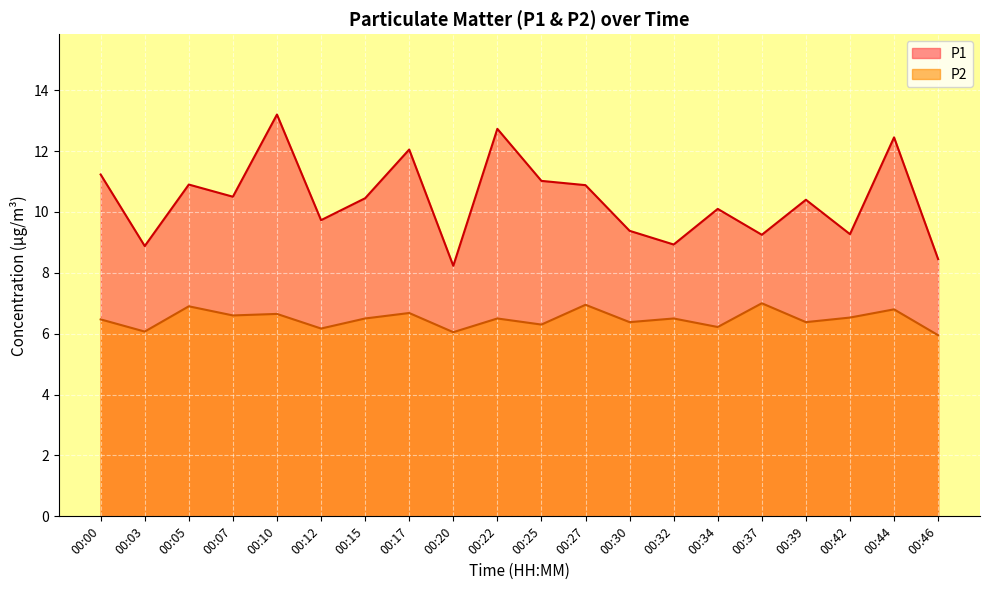

Rank the categories by P1 value from lowest to highest.

00:20, 00:46, 00:03, 00:32, 00:37, 00:42, 00:30, 00:12, 00:34, 00:39, 00:15, 00:07, 00:27, 00:05, 00:25, 00:00, 00:17, 00:44, 00:22, 00:10